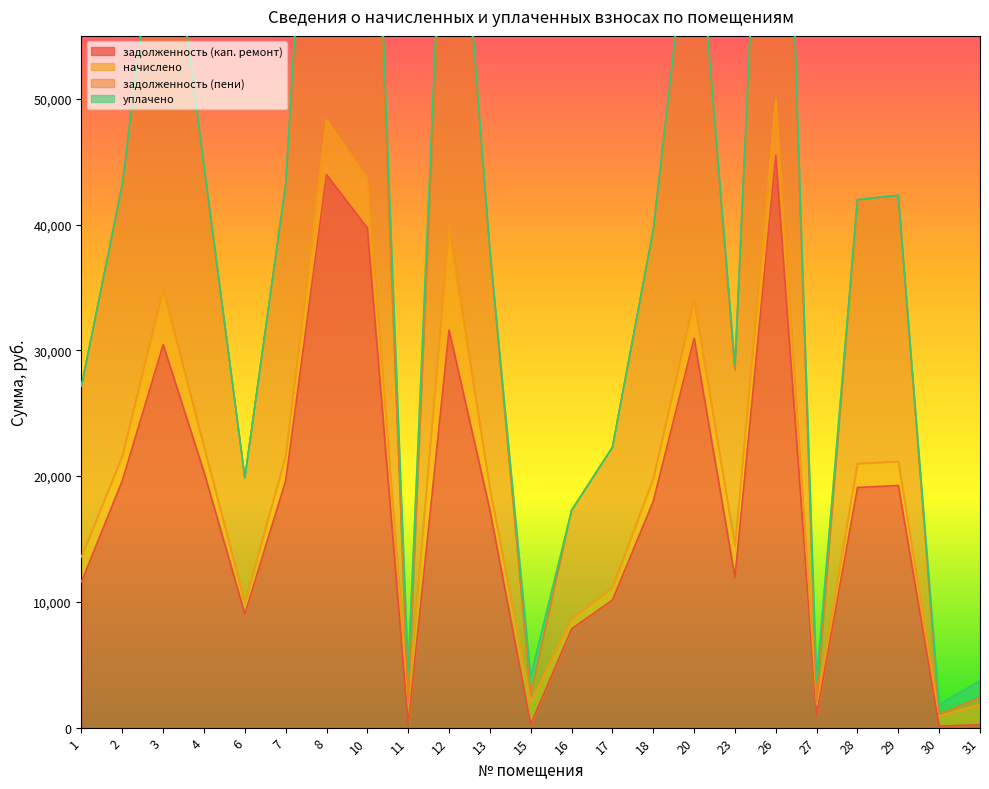

What is the lowest value of the задолженность (кап. ремонт) series?

116.9